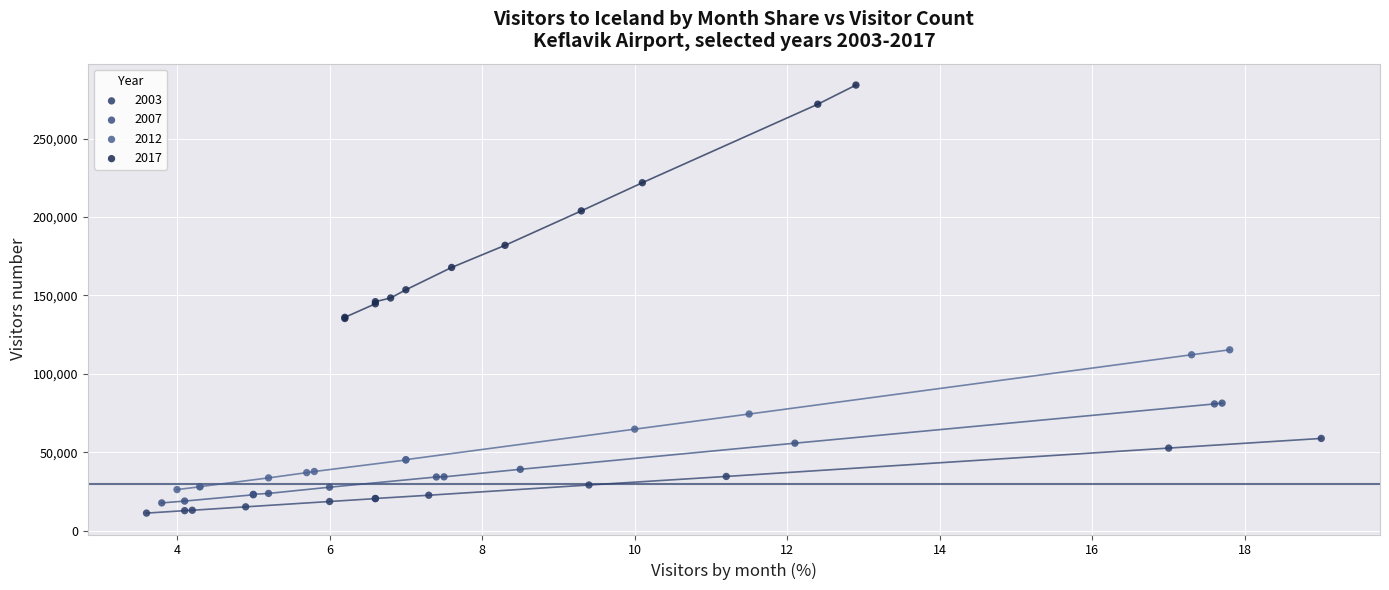

What are all the series names shown in the legend?

2003, 2007, 2012, 2017